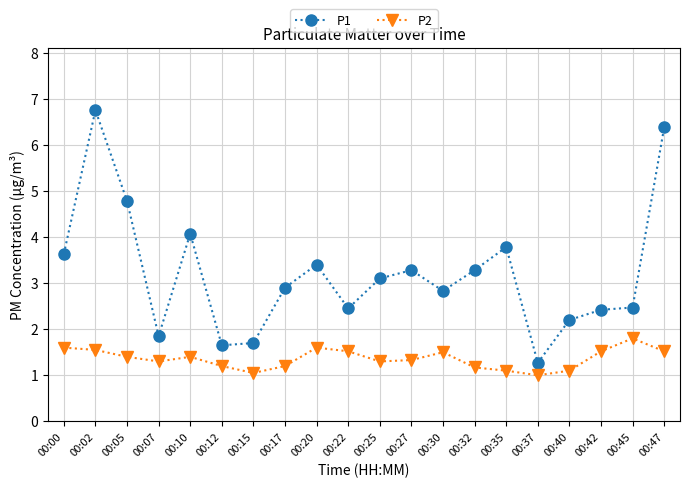

What is the minimum value for P1?

1.3